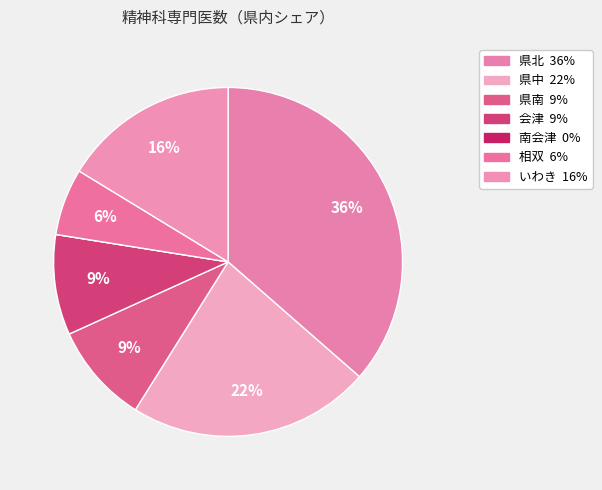

Combined, do いわき and 会津 account for over 50%?

No